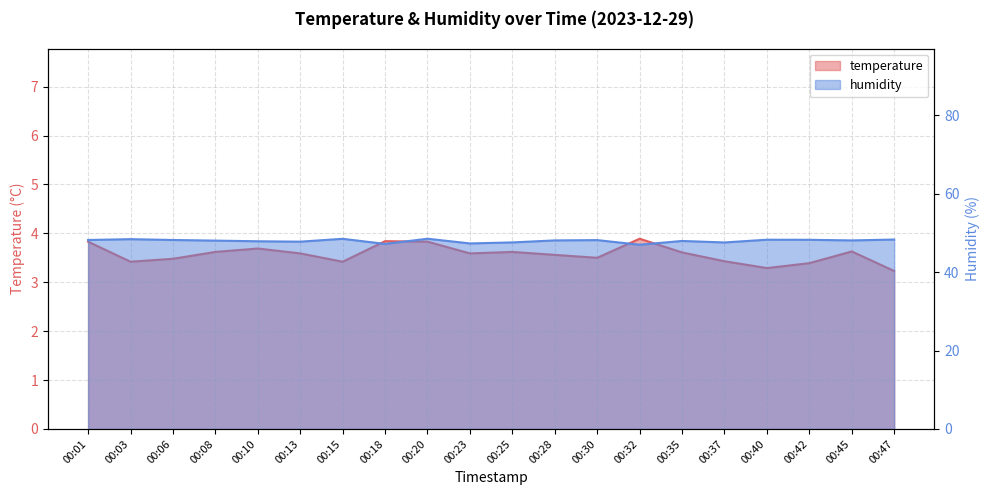

What is the value of the temperature point at the 9th from the left?

3.8